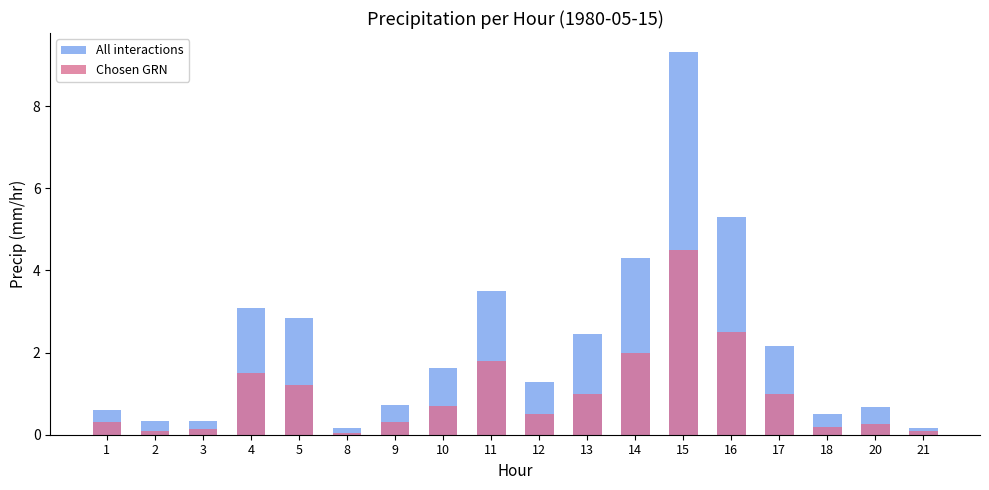

Reading left to right, extract all data points from this chart.

All interactions: 1=0.6	2=0.3	3=0.3	4=3.1	5=2.8	8=0.2	9=0.7	10=1.6	11=3.5	12=1.3	13=2.4	14=4.3	15=9.3	16=5.3	17=2.2	18=0.5	20=0.7	21=0.2
Chosen GRN: 1=0.3	2=0.1	3=0.1	4=1.5	5=1.2	8=0.1	9=0.3	10=0.7	11=1.8	12=0.5	13=1.0	14=2.0	15=4.5	16=2.5	17=1.0	18=0.2	20=0.2	21=0.1